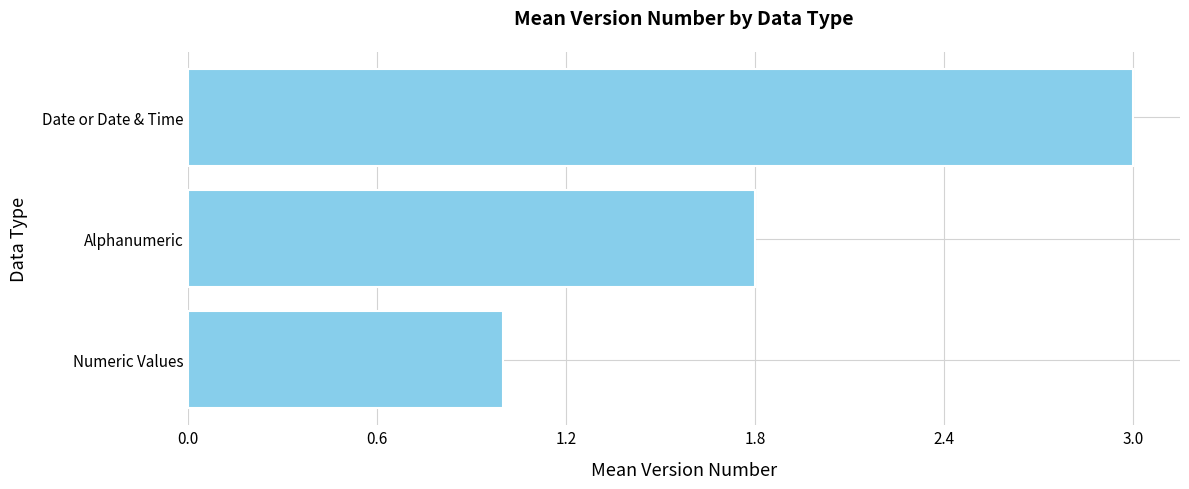

How many bars are there in total?

3